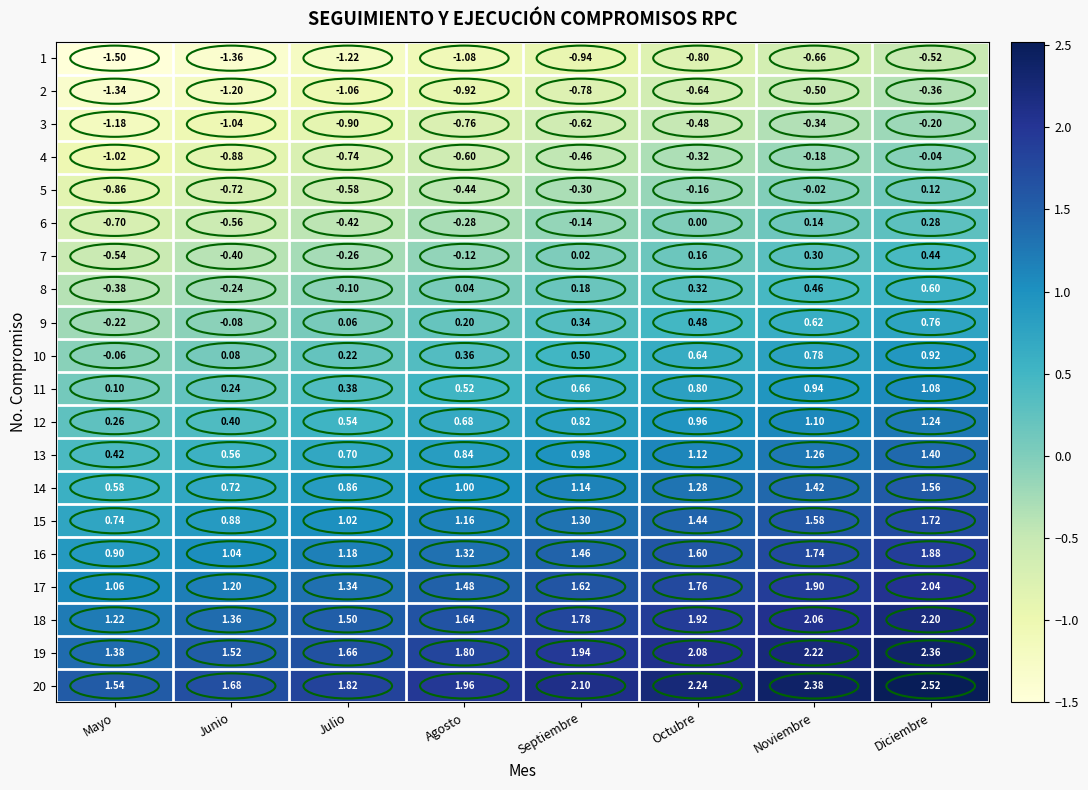

Count the number of data series in this chart.

20